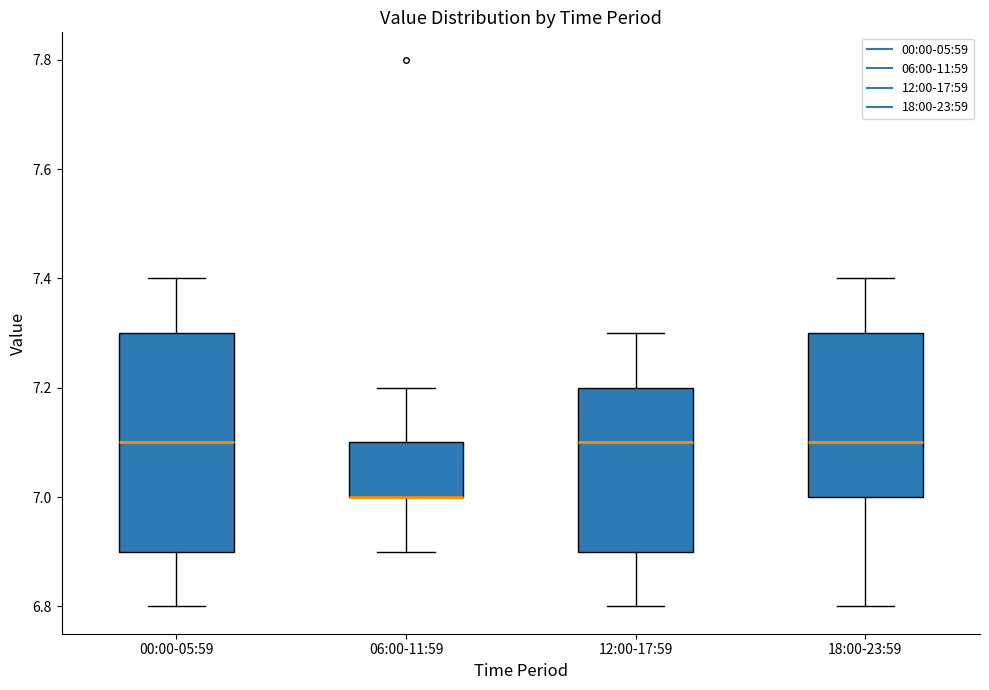

Reading left to right, read every box against the y-axis: the position of its median line, the range the box covers, and the ends of its whiskers. The values are not printed on the chart, so give them approximately, as read against the axis.

00:00-05:59: median 7.1, box 6.9 to 7.3, whiskers 6.8 to 7.4
06:00-11:59: median 7.0 (drawn on the box's lower edge), box 7.0 to 7.1, whiskers 6.9 to 7.2
12:00-17:59: median 7.1, box 6.9 to 7.2, whiskers 6.8 to 7.3
18:00-23:59: median 7.1, box 7.0 to 7.3, whiskers 6.8 to 7.4